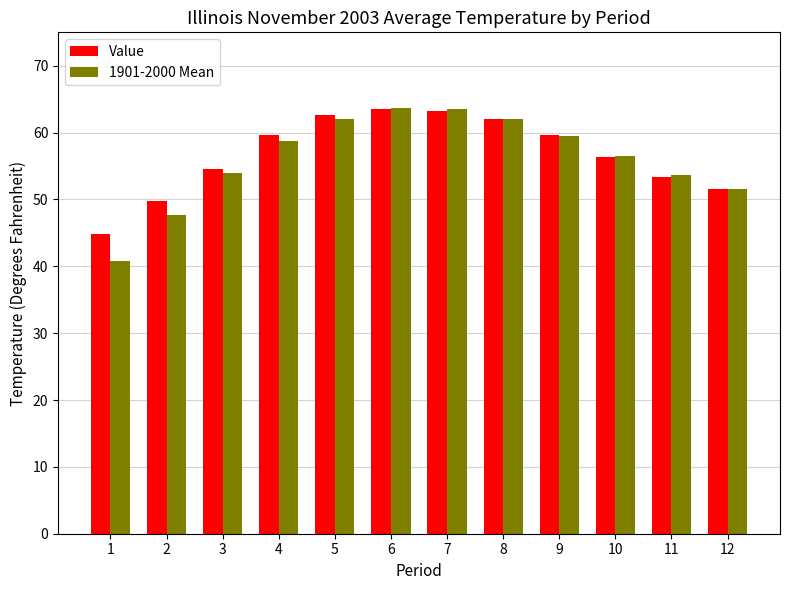

What is the smallest value displayed?

40.8